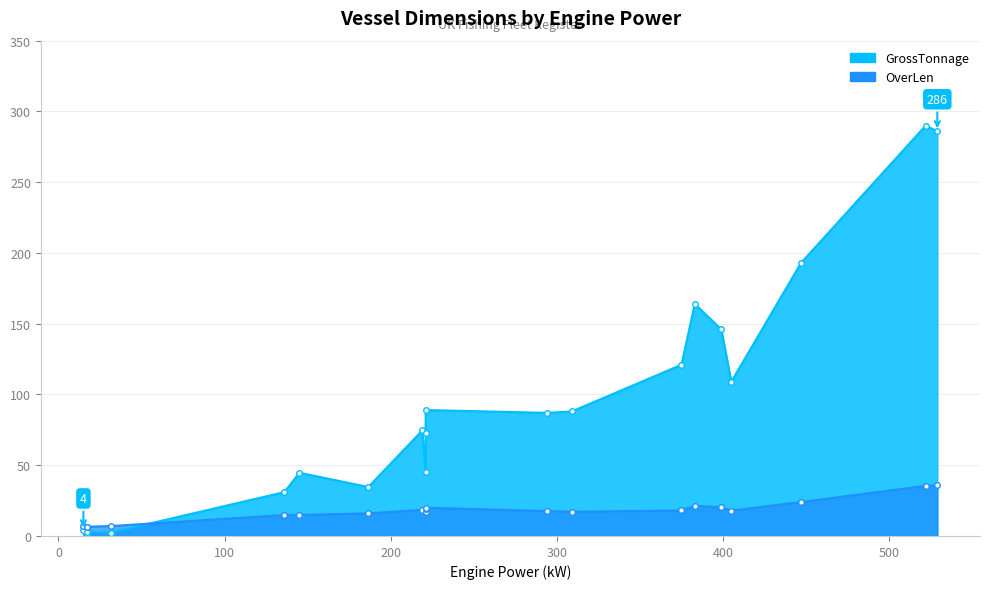

Rank the series by their maximum value, from lowest to highest.

OverLen, GrossTonnage